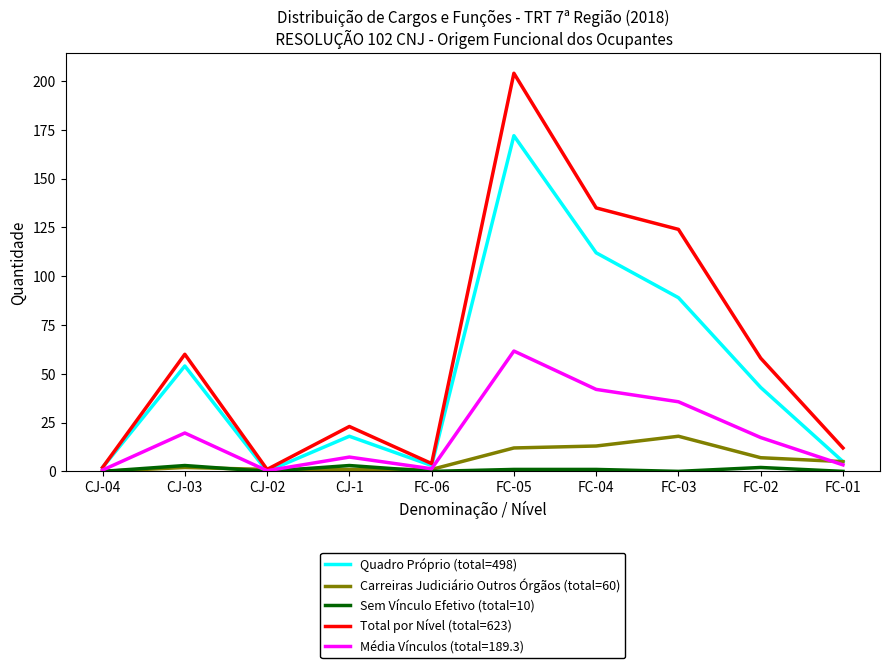

Between CJ-1 and FC-05, which series saw the biggest shift?

Total por Nível (total=623)